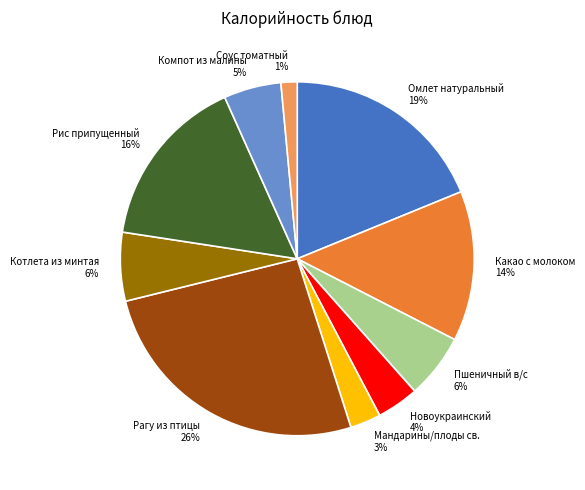

To the nearest percent, what portion does Новоукраинский represent?

4%